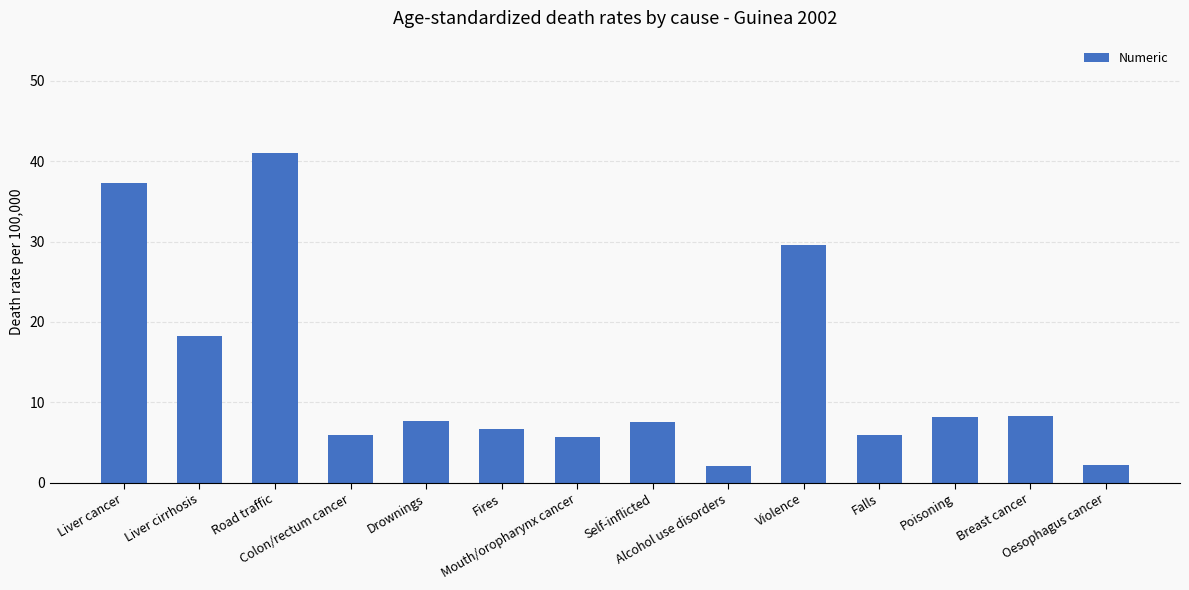

Which label corresponds to the largest value in the chart?

Road traffic